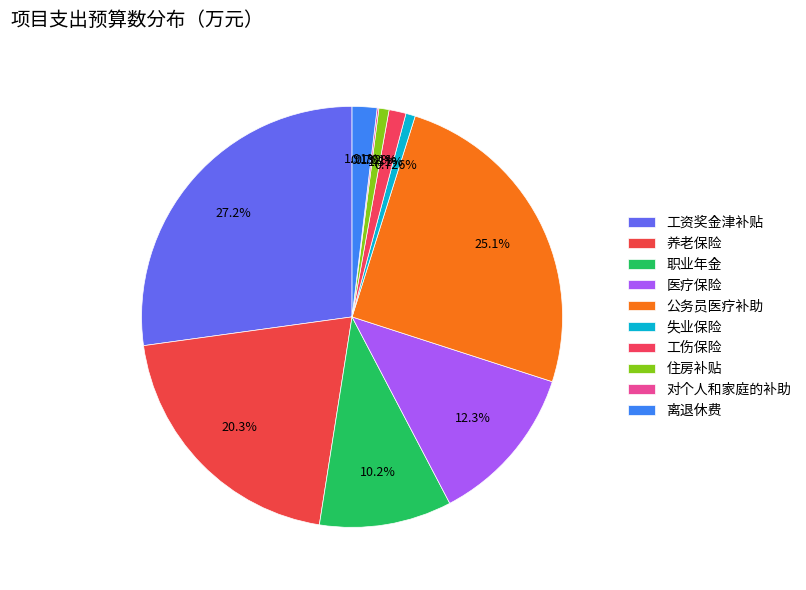

What percentage is the 工伤保险 slice, to the nearest percent?

1%